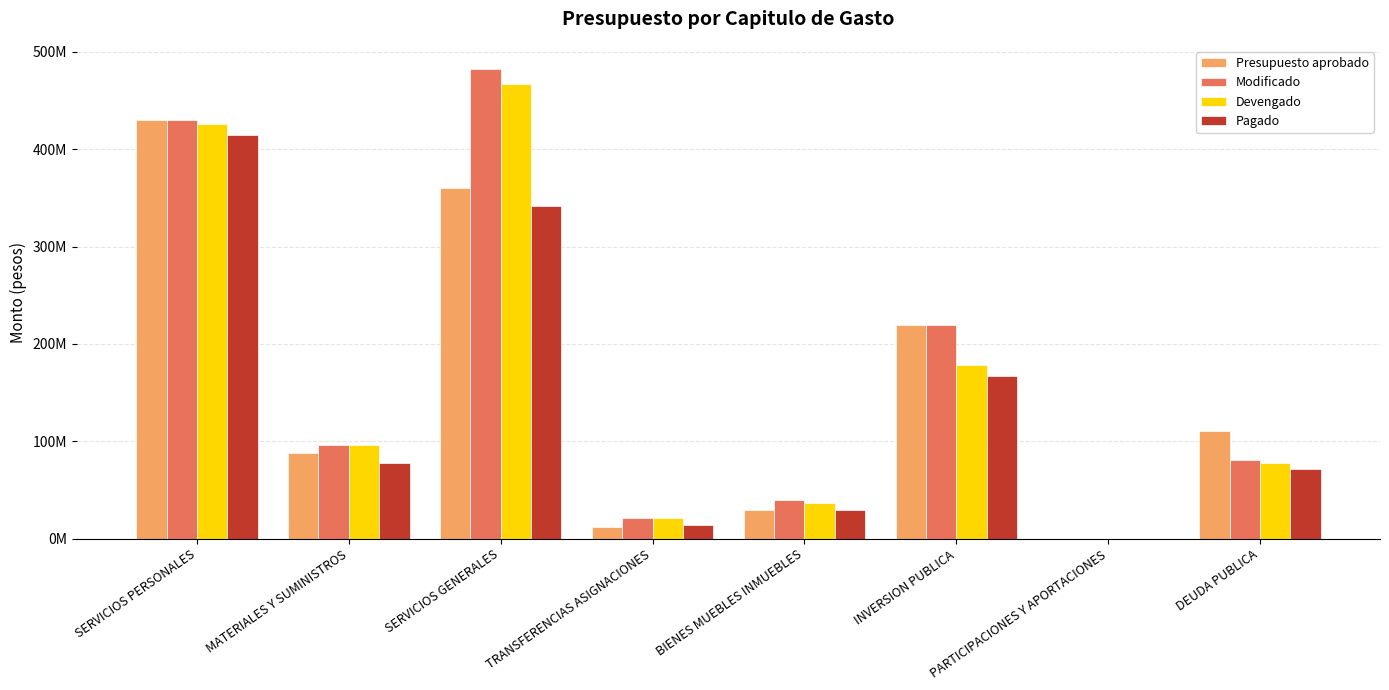

Where is Presupuesto aprobado nearest to the value 214824582?

INVERSION PUBLICA